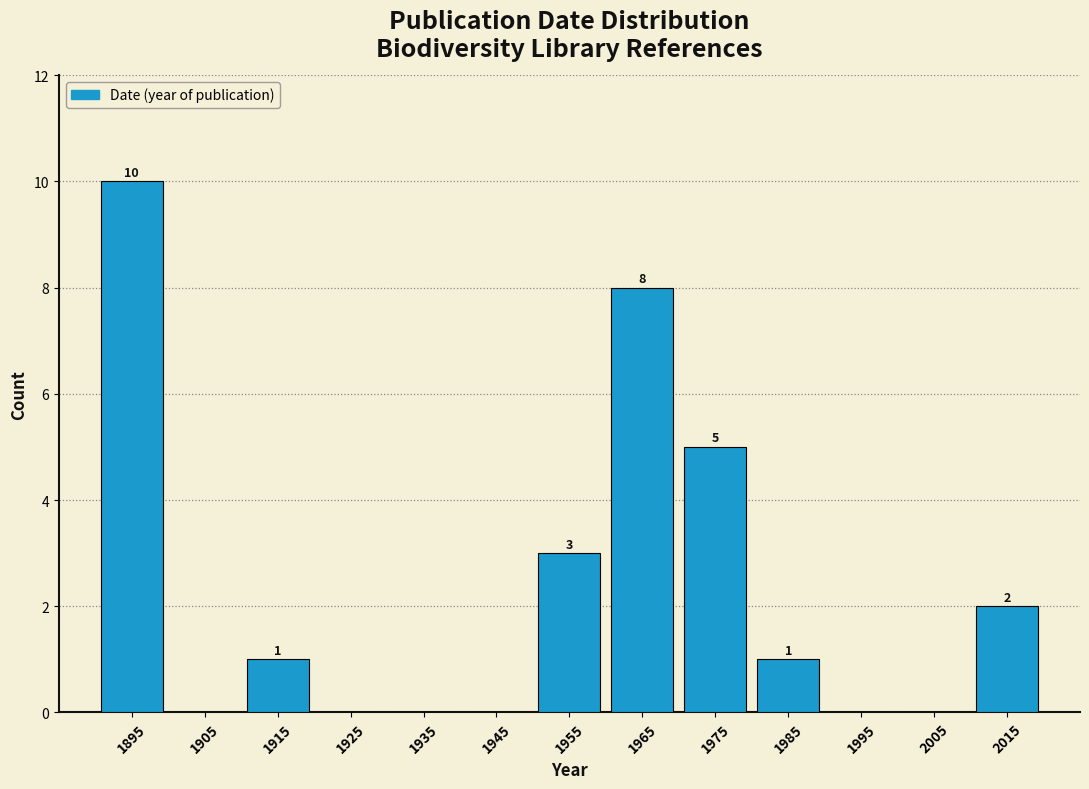

Over which range of the x-axis is the bar tallest?

1890 to 1900